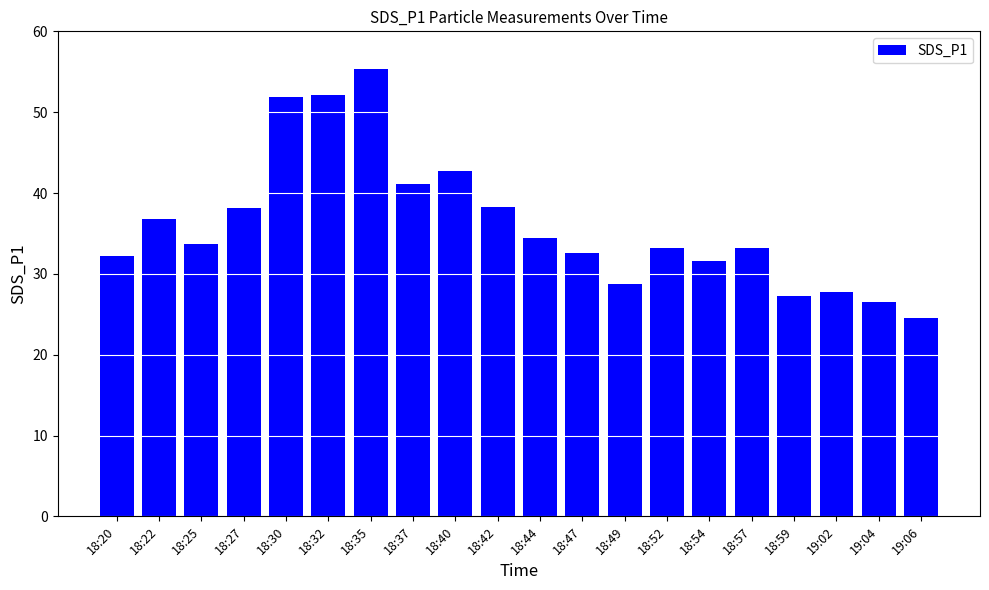

What is the smallest value displayed?

24.5